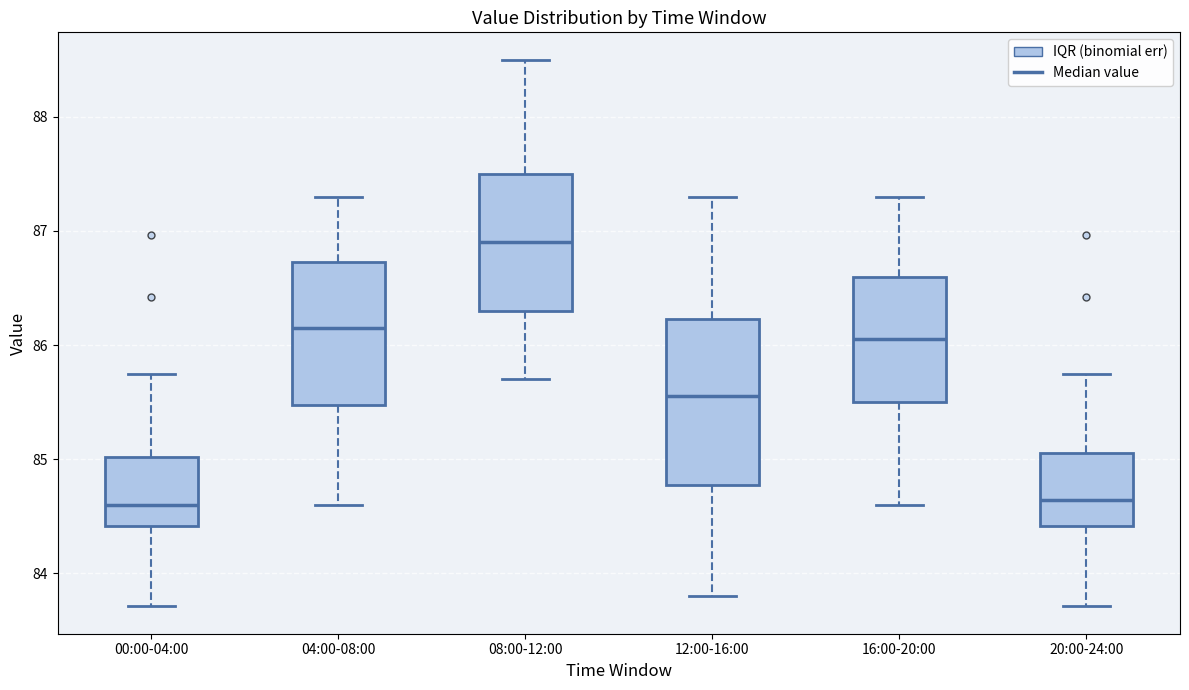

Which box has the highest median line?

08:00-12:00